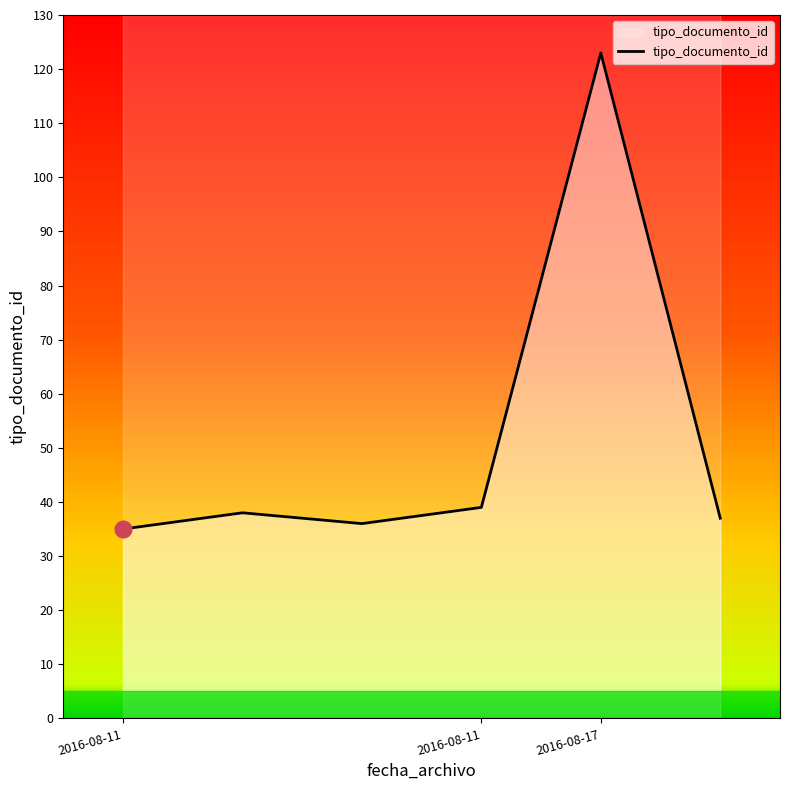

What is the change in value from 3 to 5?

-2